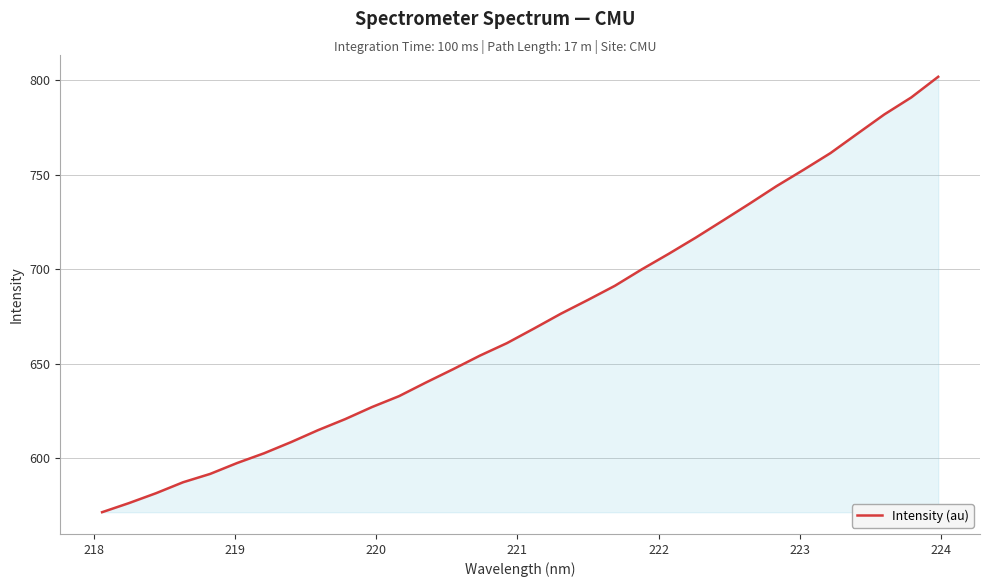

How many lines are shown in the chart?

1